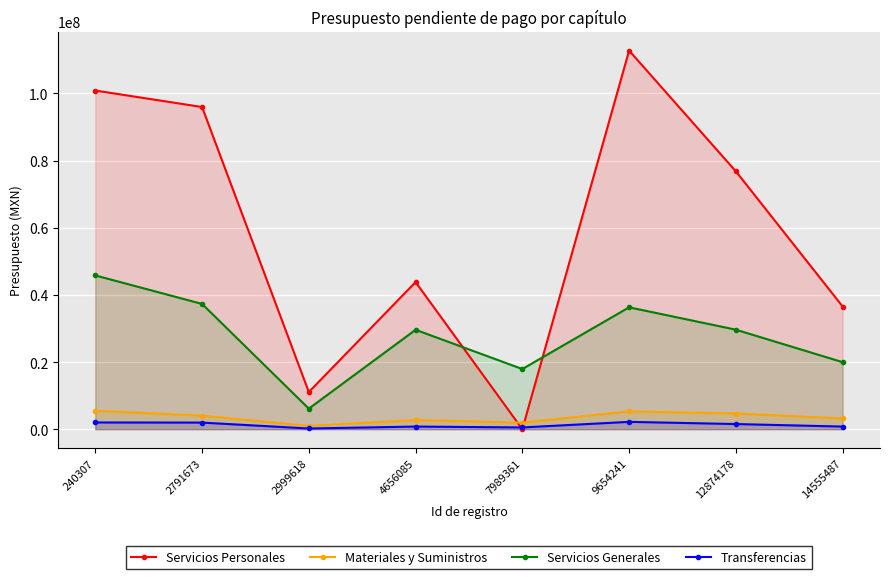

Between 240307 and 7989361, which series saw the biggest shift?

Servicios Personales